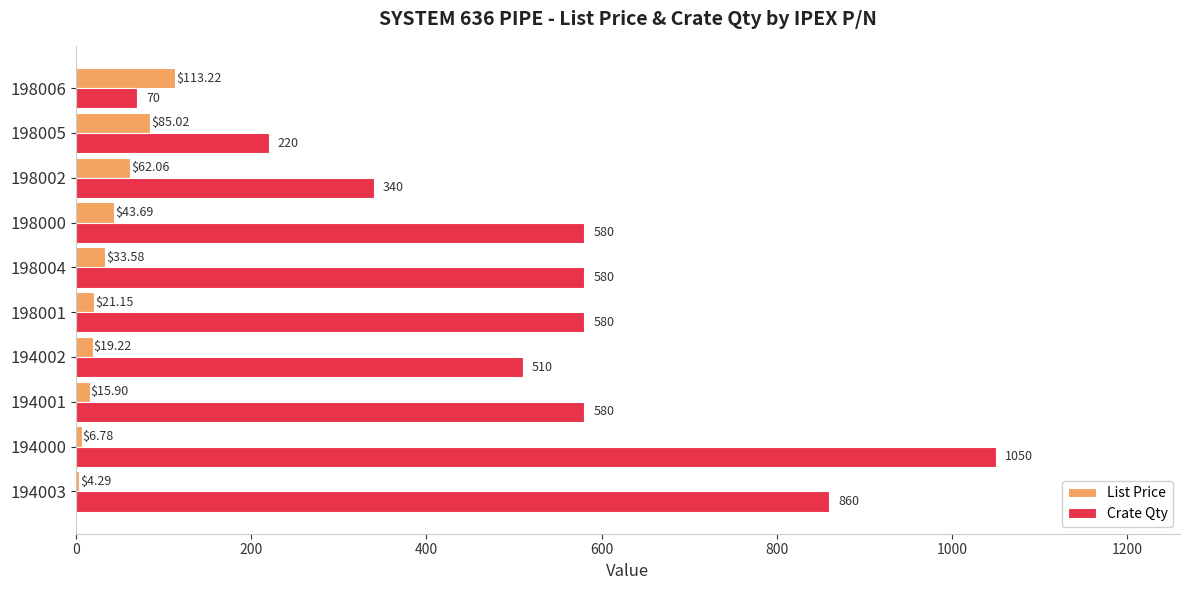

At which label does Crate Qty reach its peak?

194000